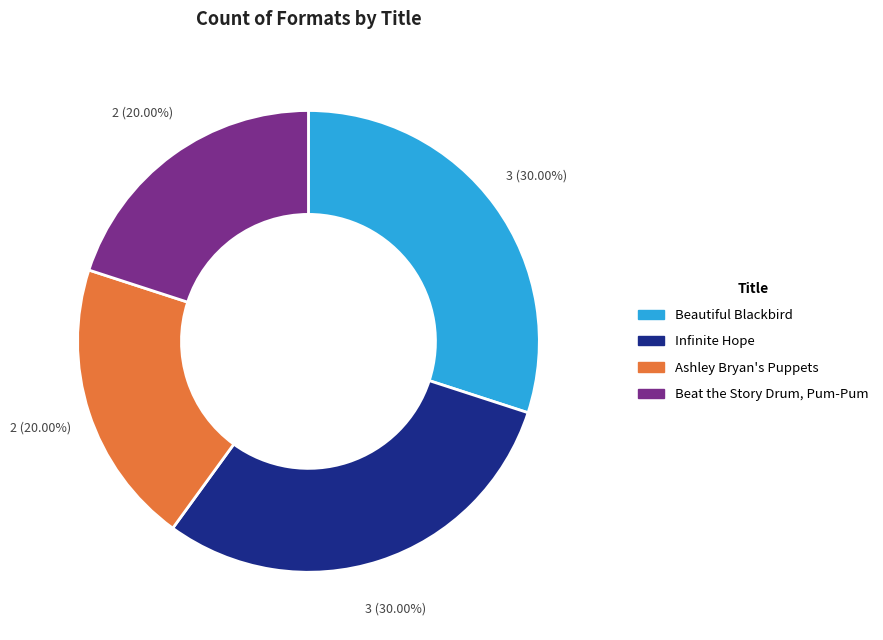

To the nearest percent, what percentage of the pie is Infinite Hope?

30%